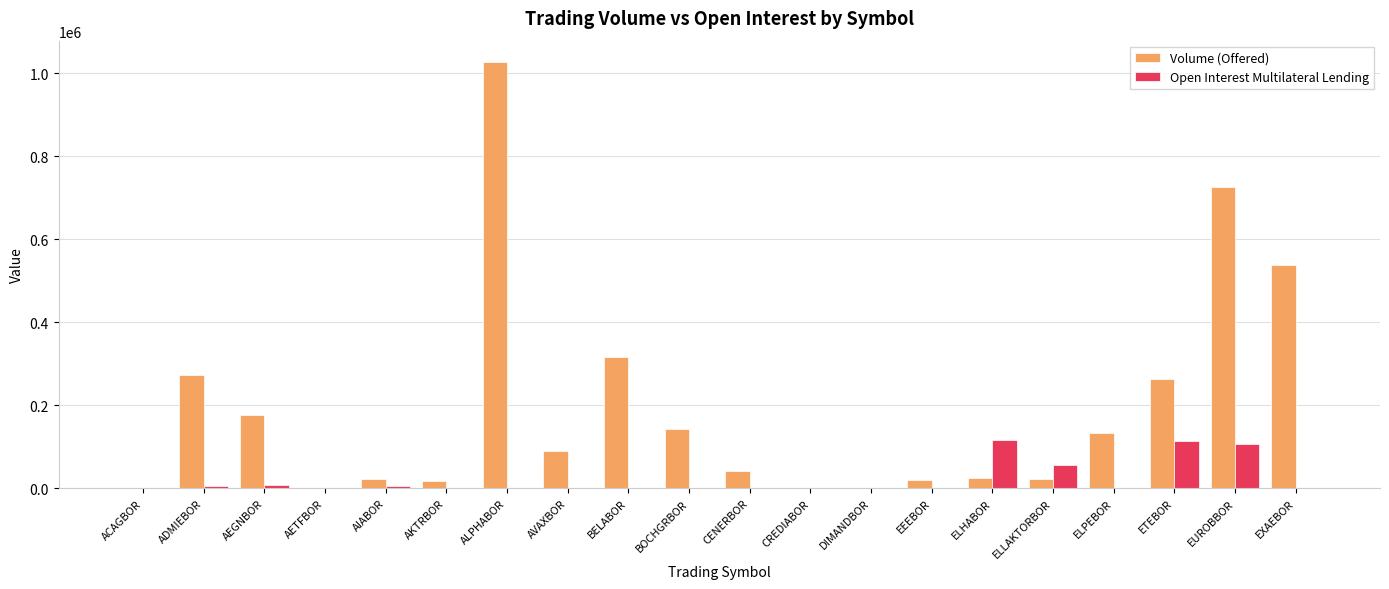

Is the value of Volume (Offered) at BOCHGRBOR greater than the value of Open Interest Multilateral Lending at AIABOR?

Yes